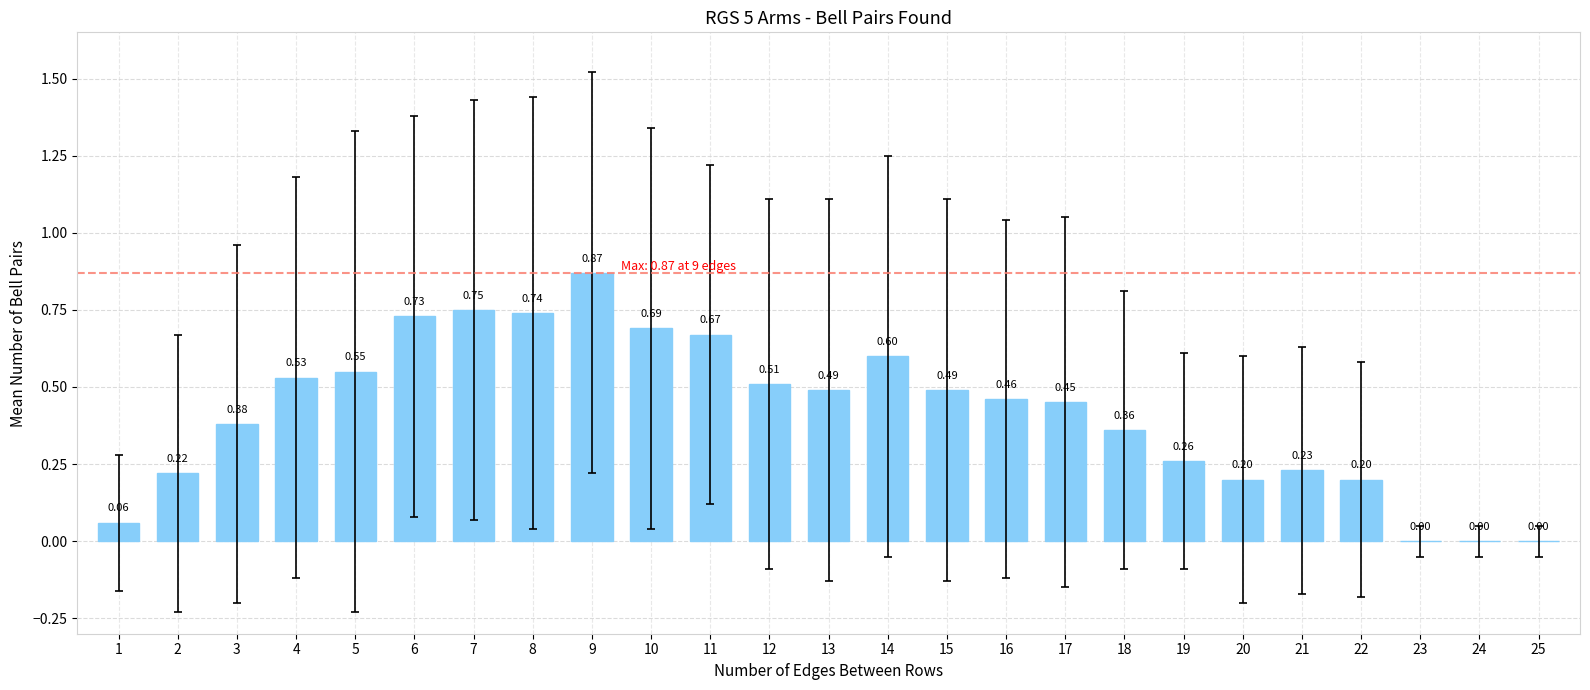

What is the sum of the values at 7 and 3?

1.1